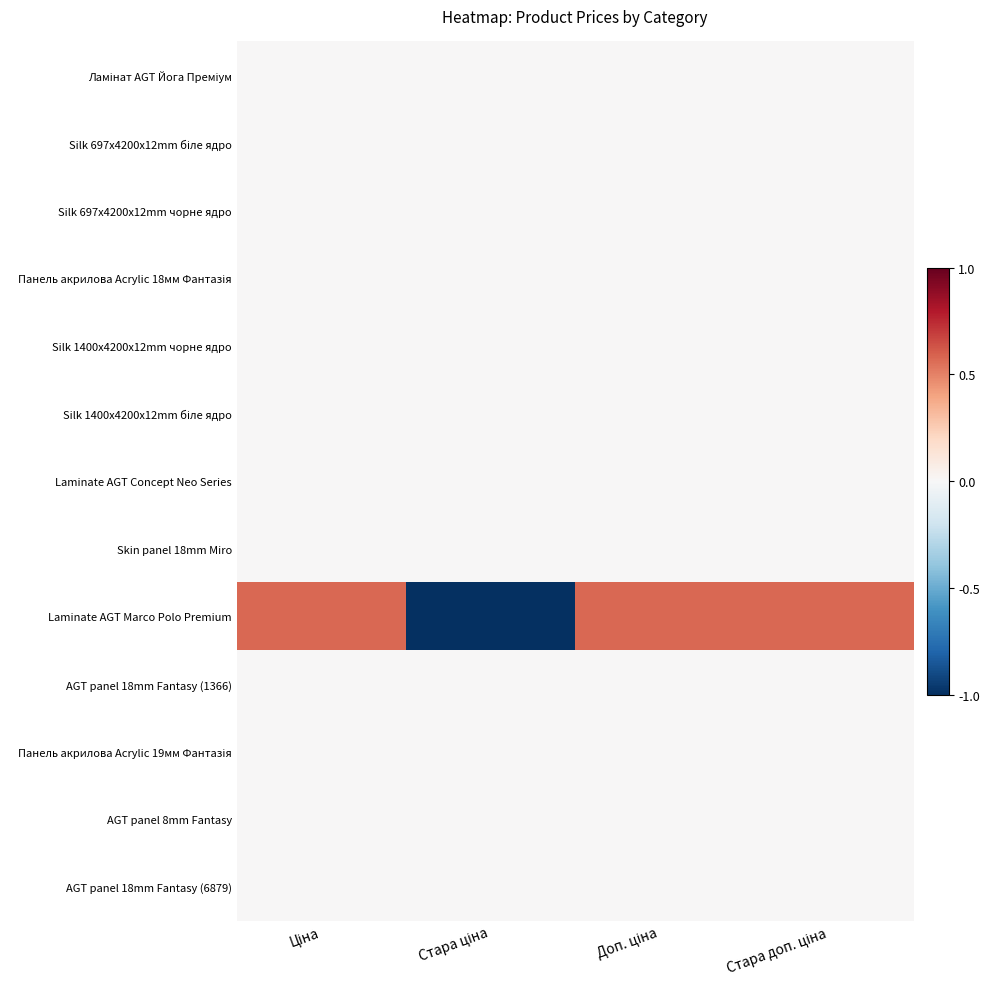

List the series in order of their peak value, lowest first.

Ламінат AGT Йога Преміум, Silk 697x4200x12mm біле ядро, Silk 697x4200x12mm чорне ядро, Панель акрилова Acrylic 18мм Фантазія, Silk 1400x4200x12mm чорне ядро, Silk 1400x4200x12mm біле ядро, Laminate AGT Concept Neo Series, Skin panel 18mm Miro, AGT panel 18mm Fantasy (1366), Панель акрилова Acrylic 19мм Фантазія, AGT panel 8mm Fantasy, AGT panel 18mm Fantasy (6879), Laminate AGT Marco Polo Premium